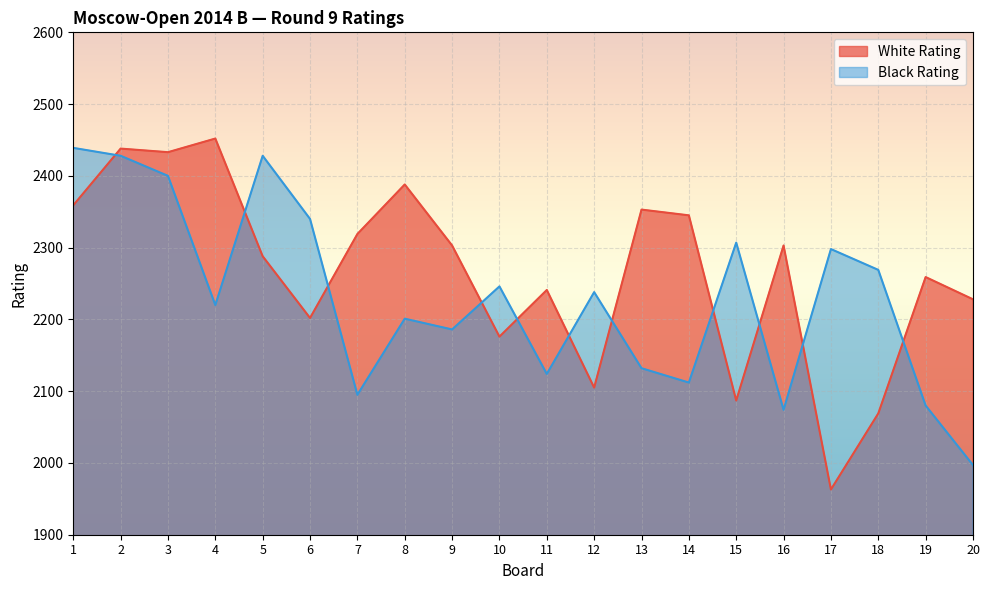

After their last crossing, which series has the higher values: Black Rating or White Rating?

White Rating